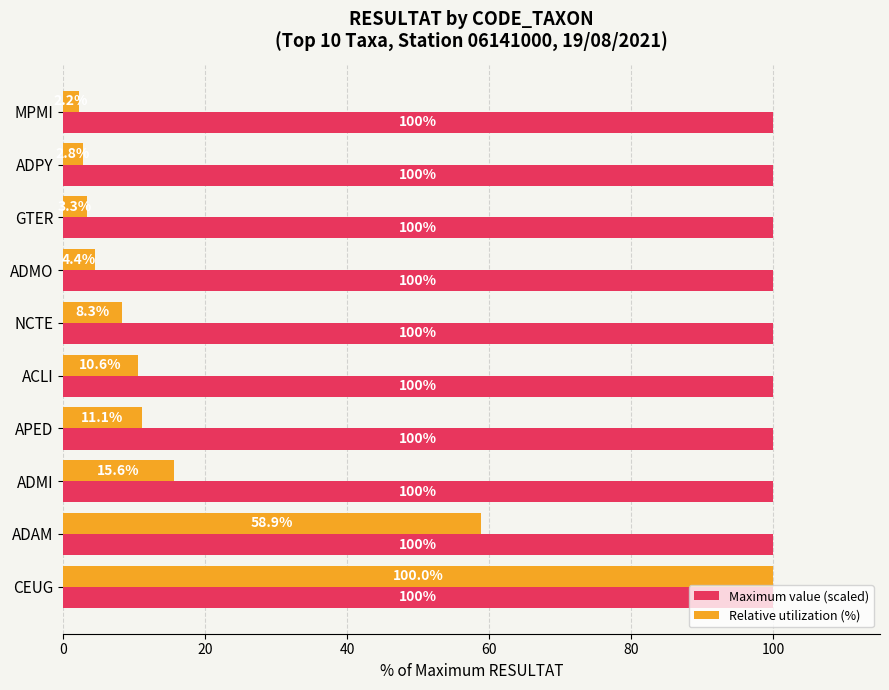

Rank the series by their average value, from highest to lowest.

Maximum value (scaled), Relative utilization (%)